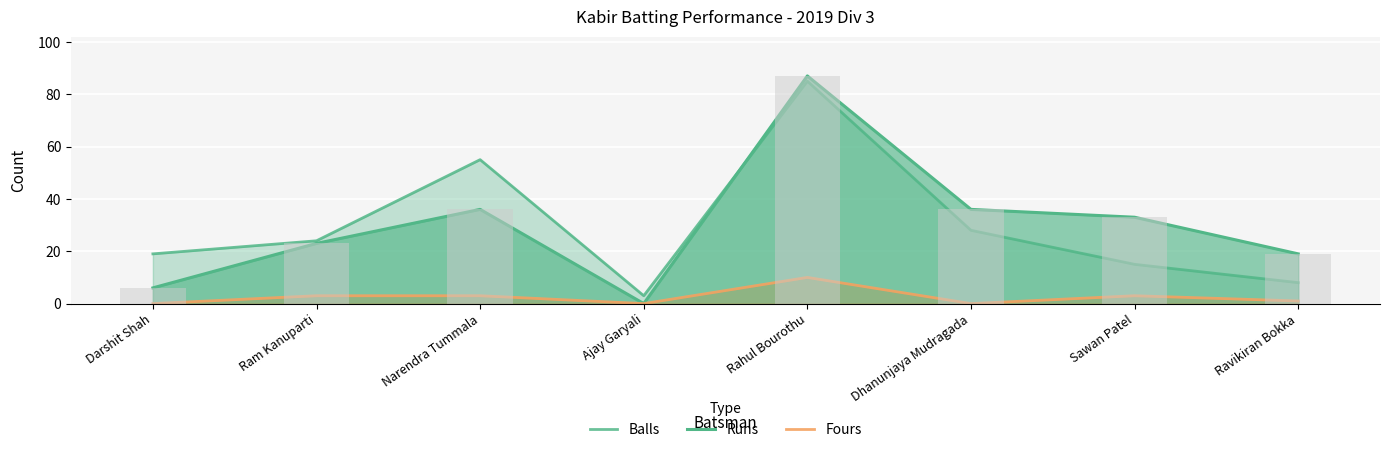

Which series has the largest total across all categories?

Runs